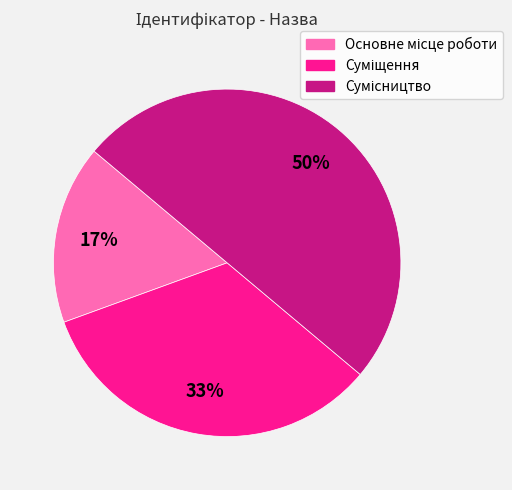

To the nearest percent, what is the average slice percentage?

33%